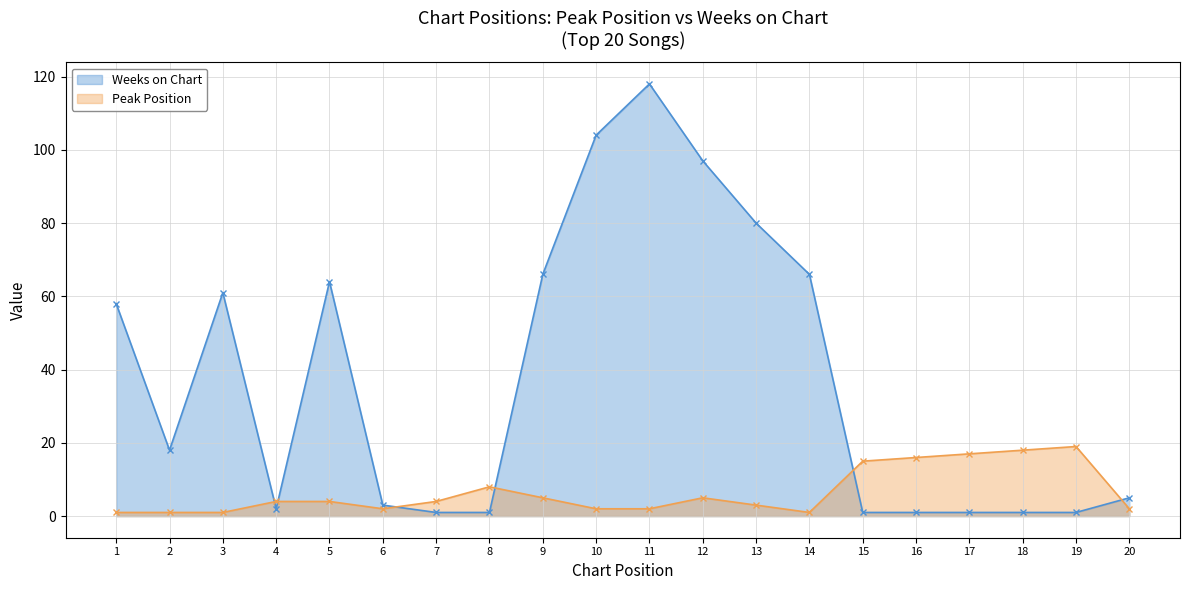

How many data points does each series have?

20